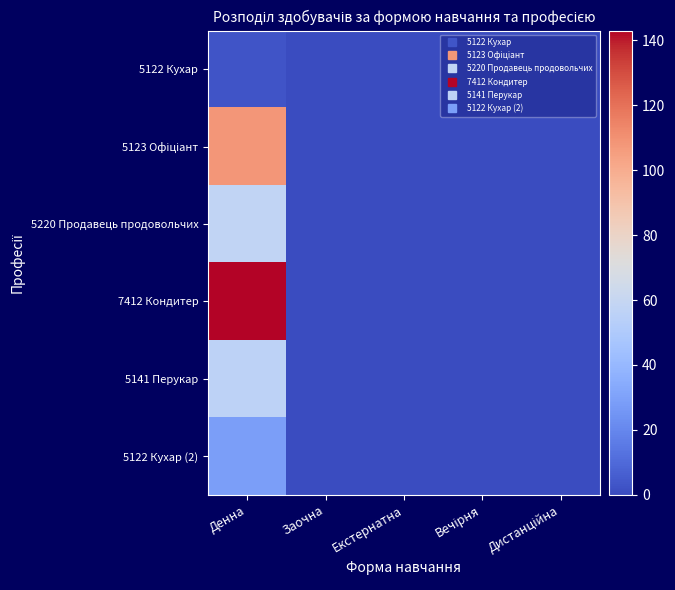

Count the number of categories in the chart.

5